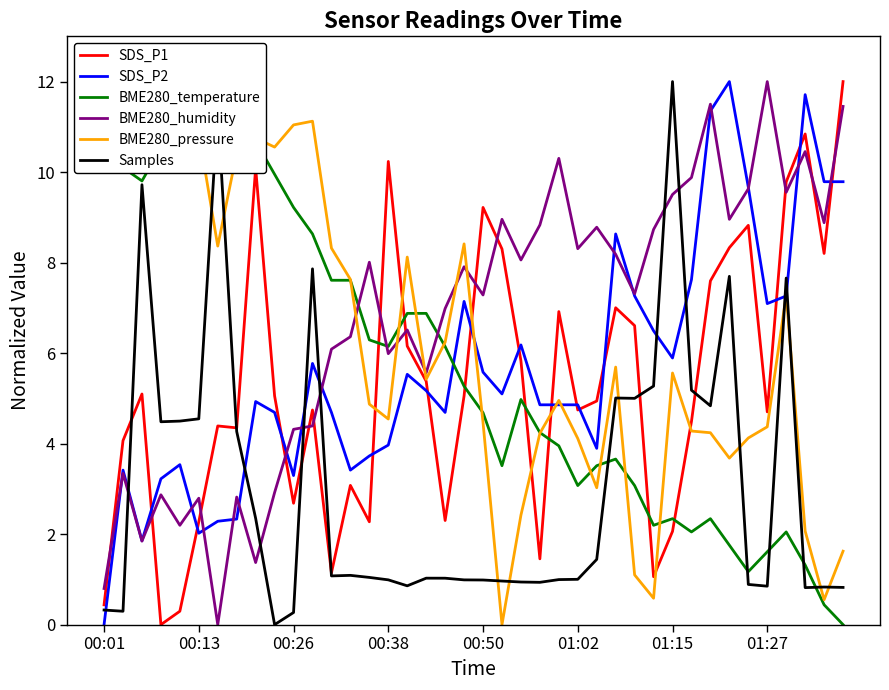

True or false: Samples has more than 1 points higher than both neighbors.

True